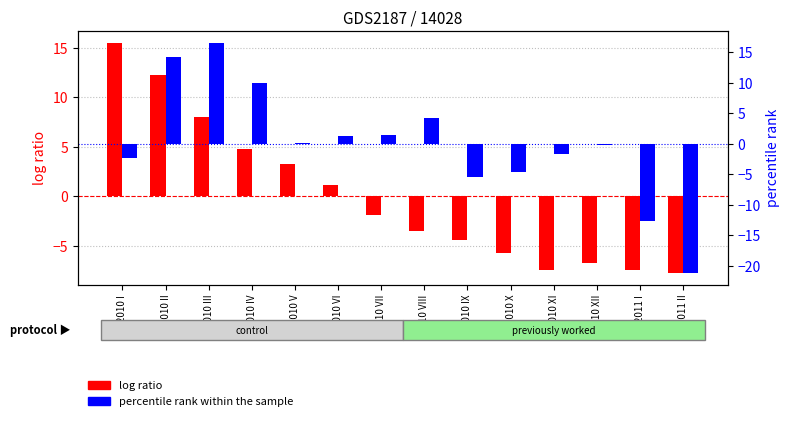

Which has a higher value, 2010 VIII or 2010 IV?

2010 IV